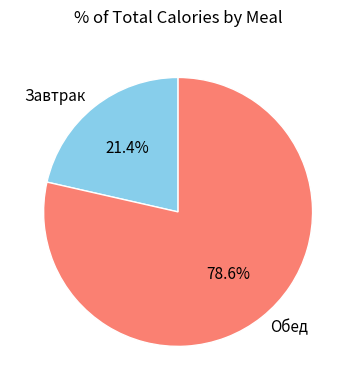

How many slices are in this pie chart?

2